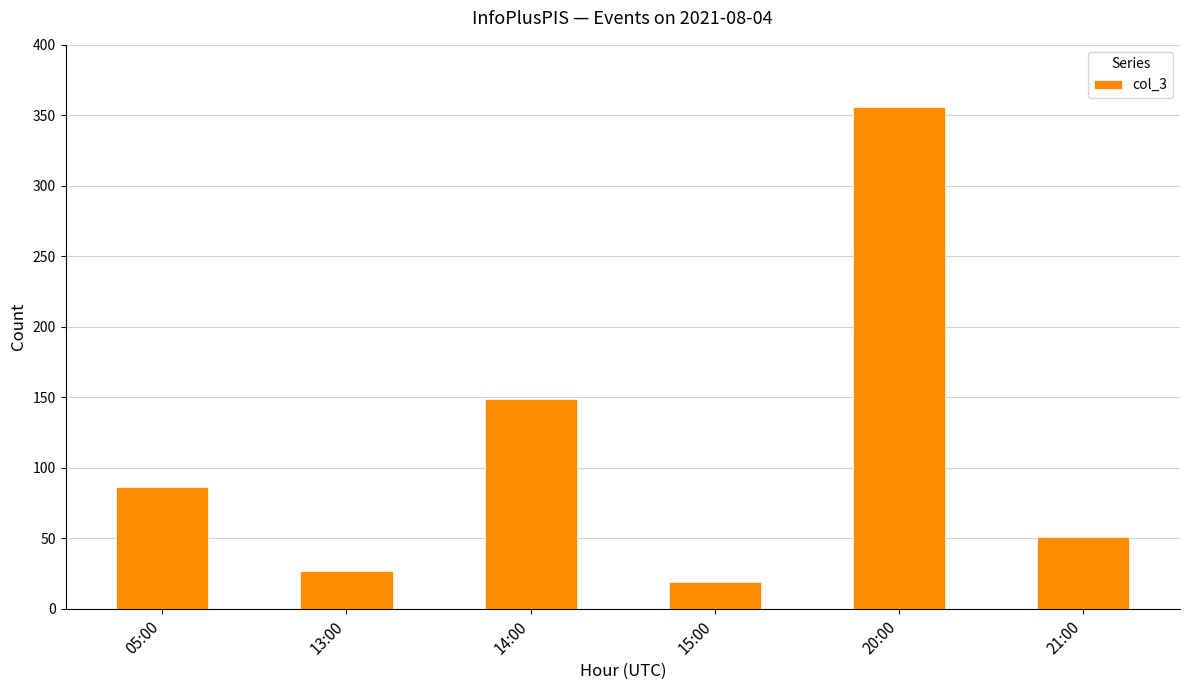

What is the change in value from 13:00 to 14:00?

+122